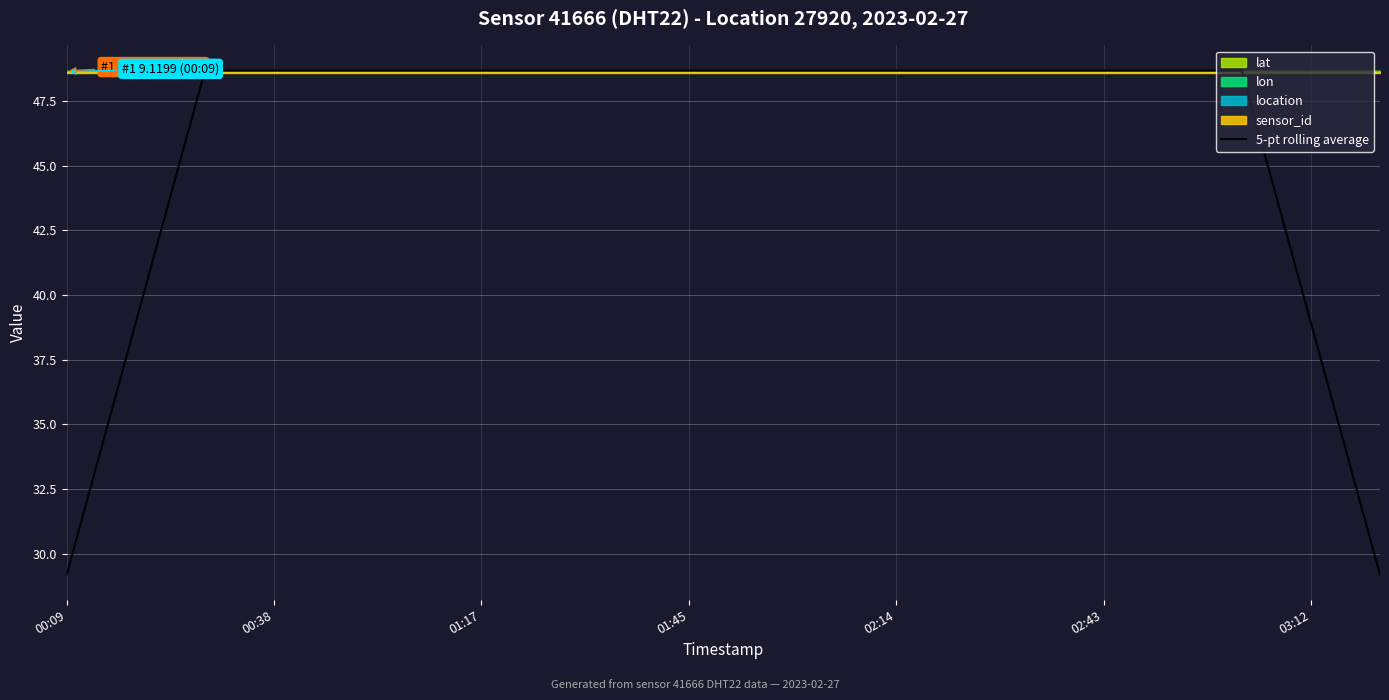

The 5-pt rolling average series shows 51.5 at 00:09. True or false?

False